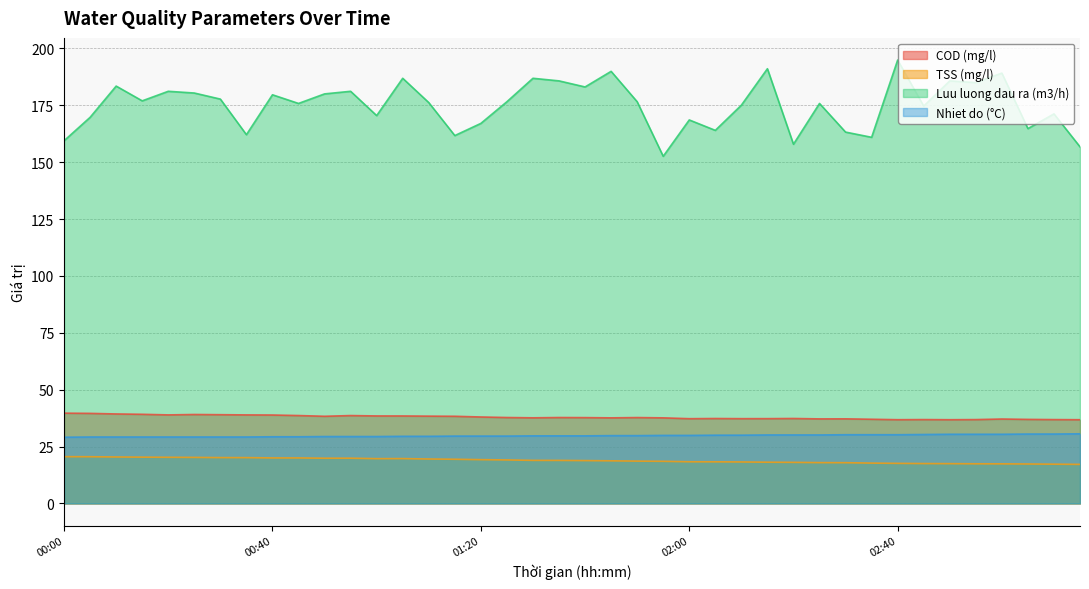

At 00:10, list the series in order from smallest to largest.

TSS (mg/l), Nhiet do (°C), COD (mg/l), Luu luong dau ra (m3/h)